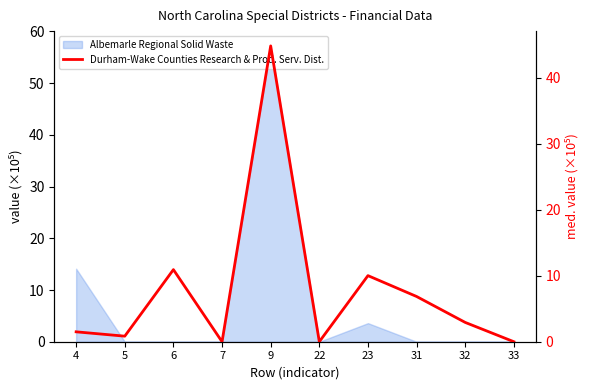

Which category has the lowest value across all series?

7